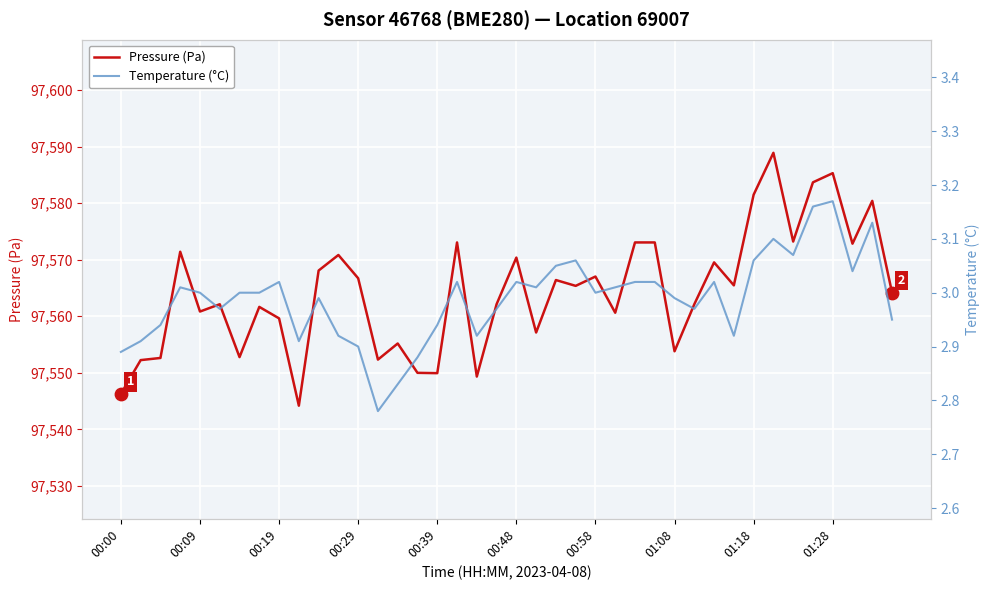

Which series reaches the maximum Y coordinate?

Pressure (Pa)